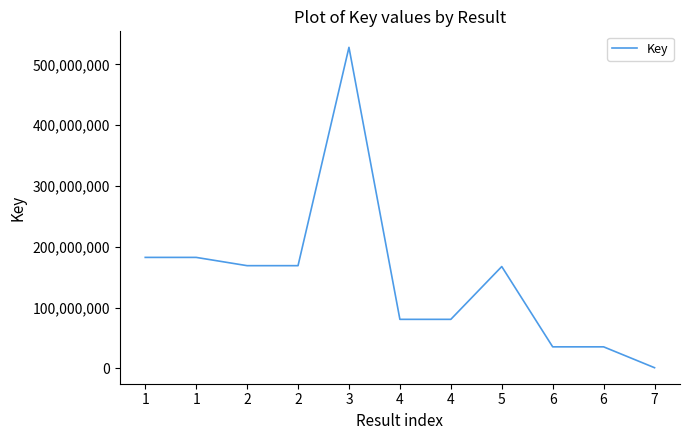

How many lines are shown in the chart?

1